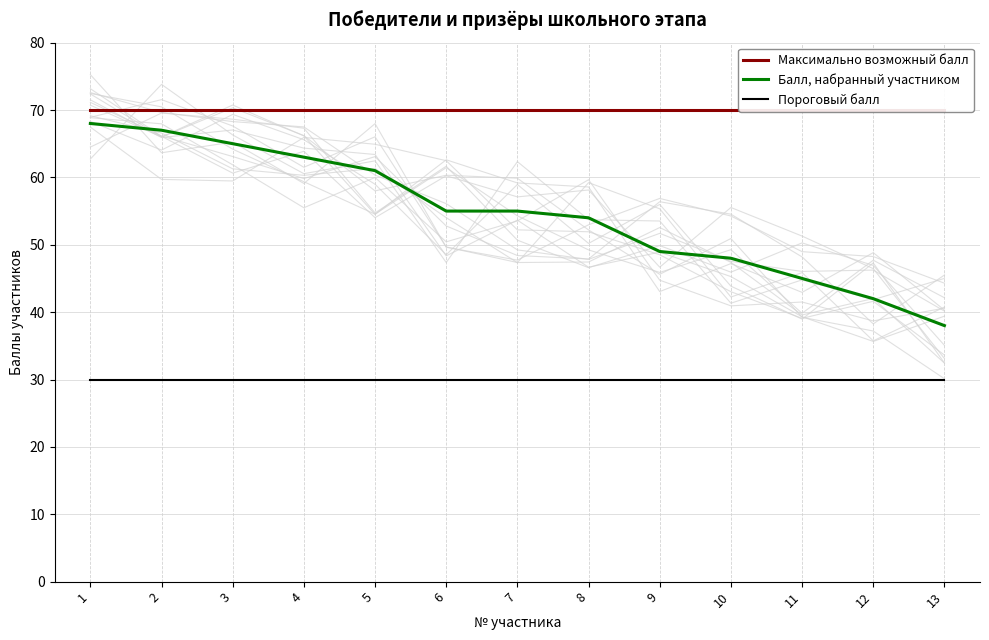

What is the greatest value displayed?

70